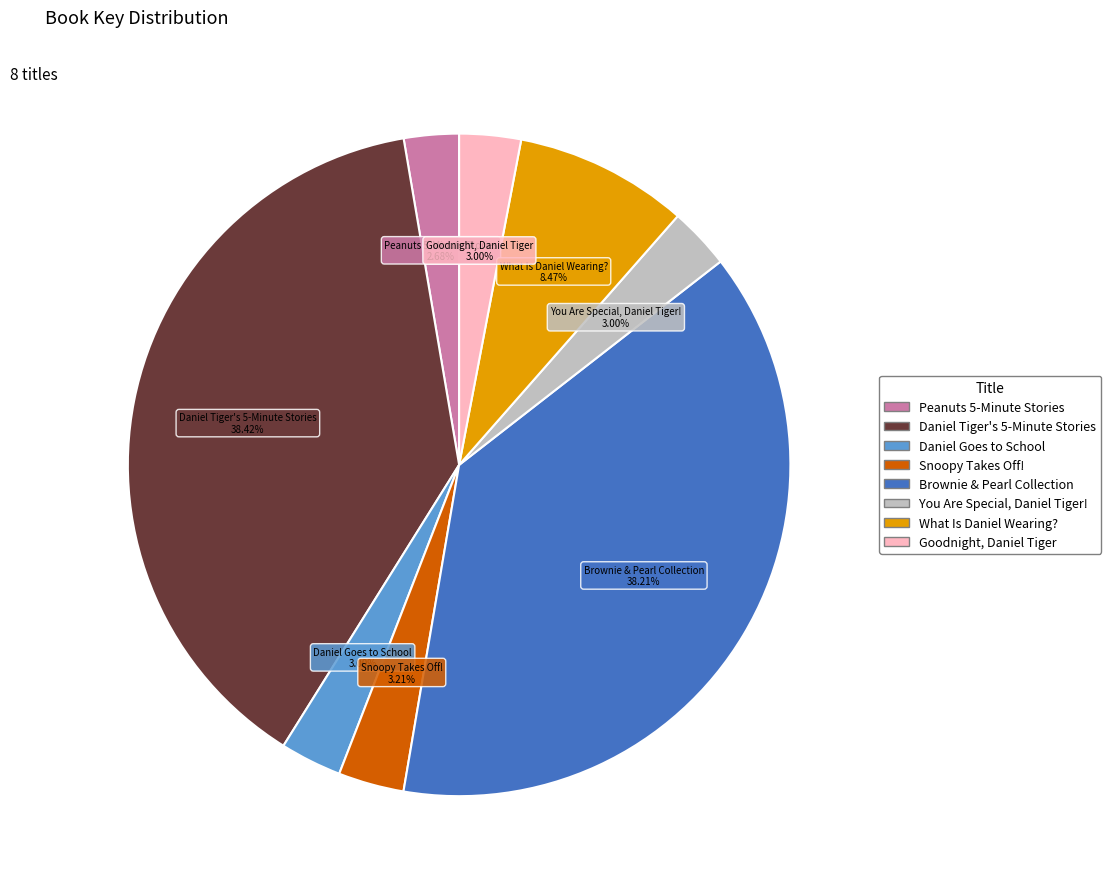

Approximately how many times larger is the value at Brownie & Pearl Collection compared to You Are Special, Daniel Tiger!?

12.7